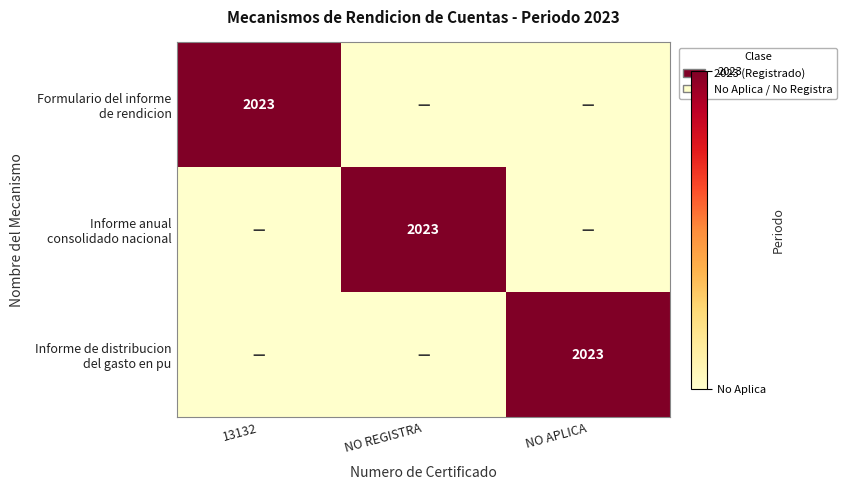

Which series has the largest total across all categories?

Formulario del informe de rendicion